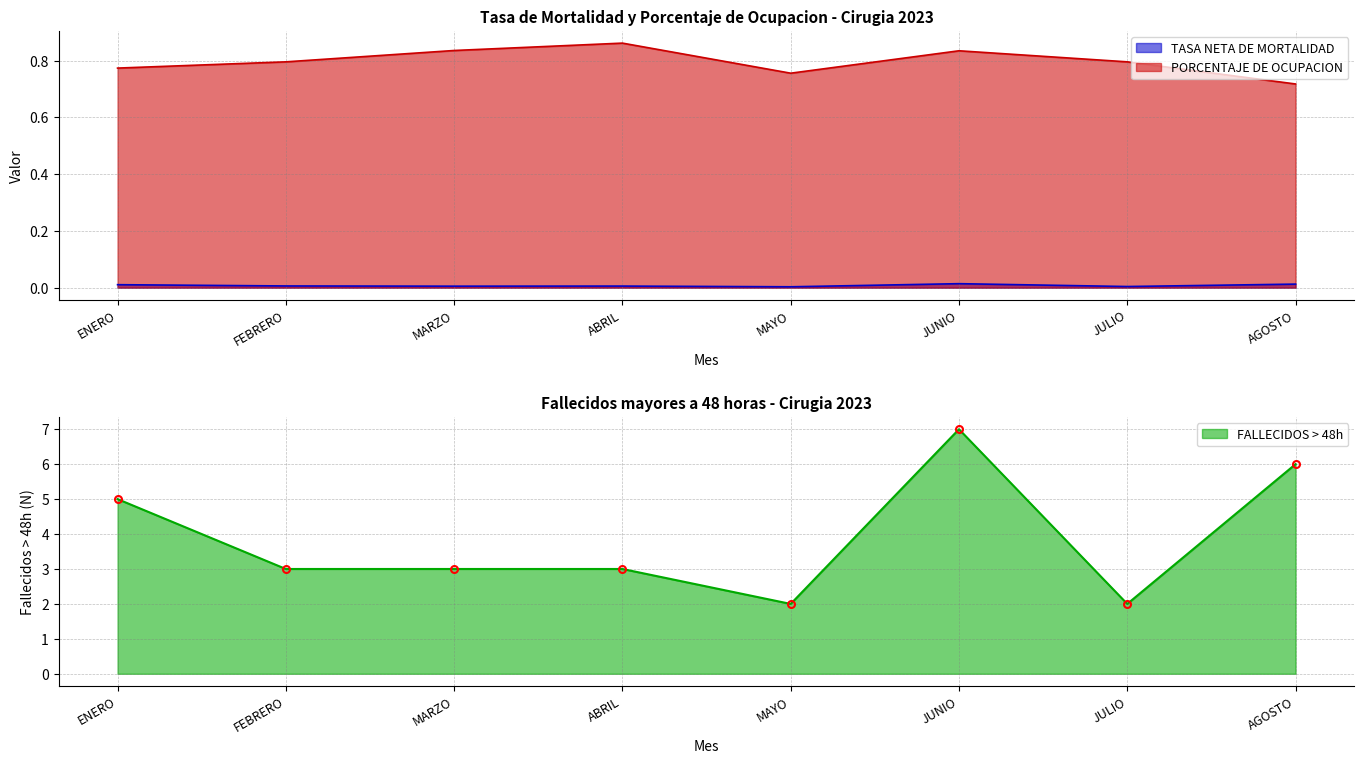

At how many categories does at least one series exceed 3?

3